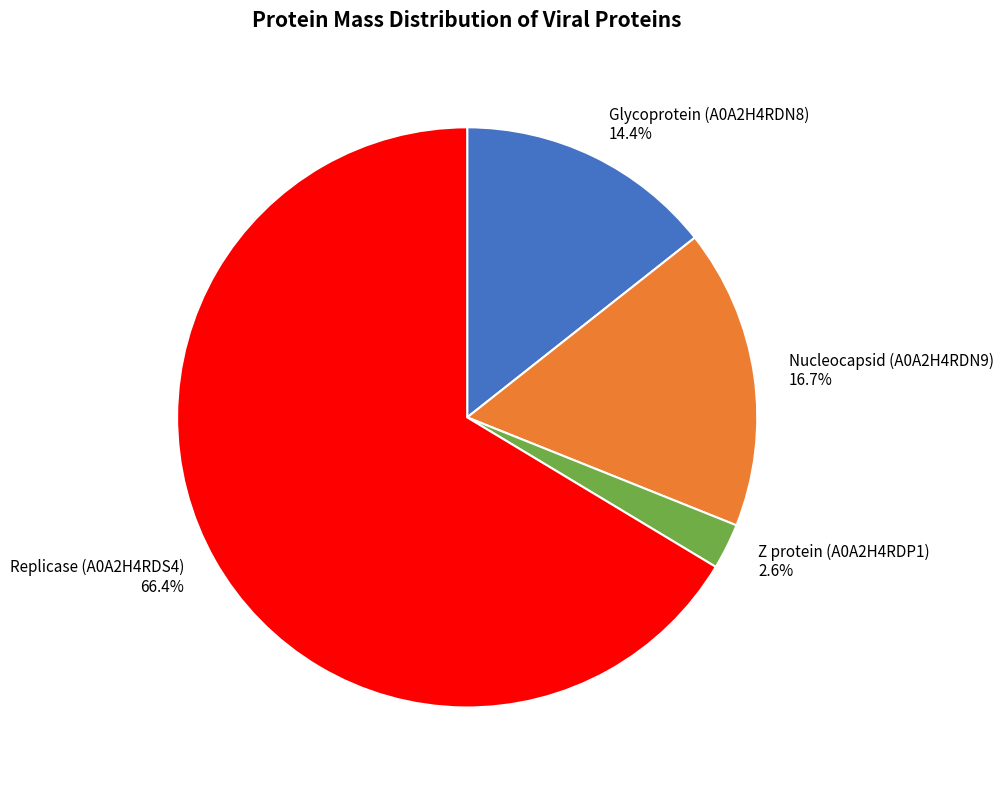

Is there any slice that represents more than half of the pie?

Yes